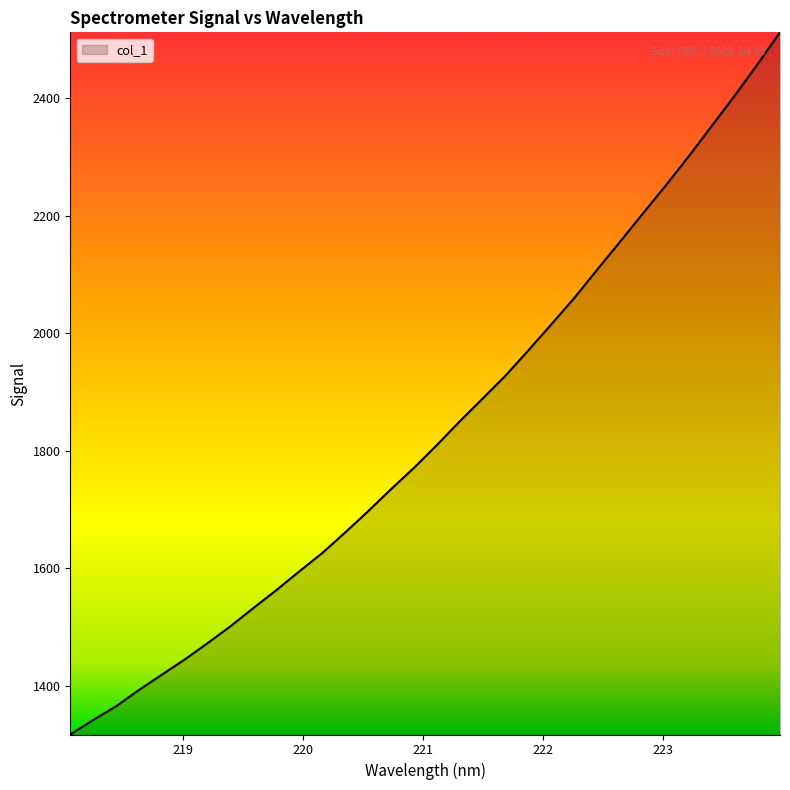

How many lines are shown in the chart?

1